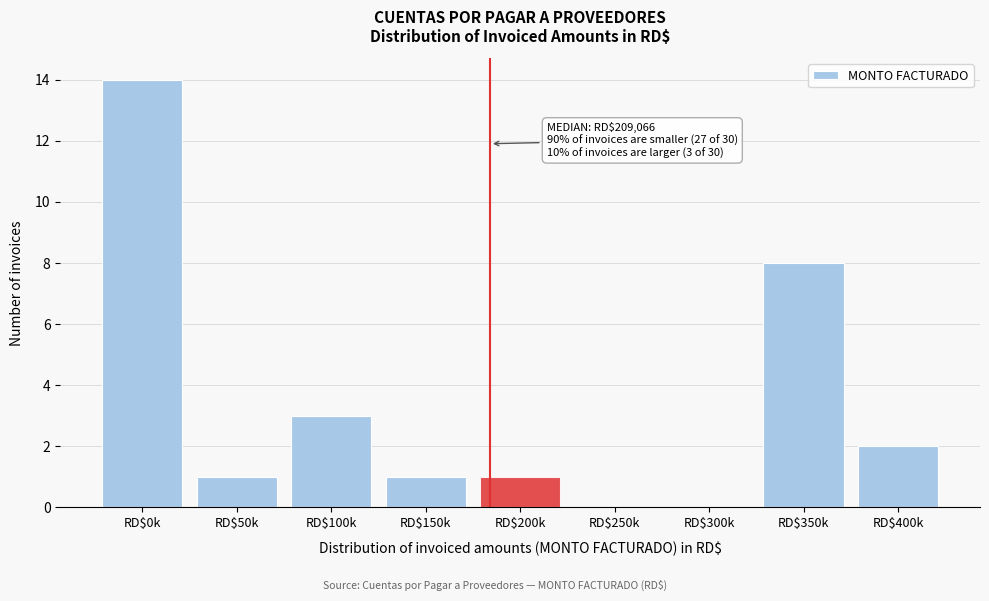

Where is the data nearest to the value 7?

RD$350k